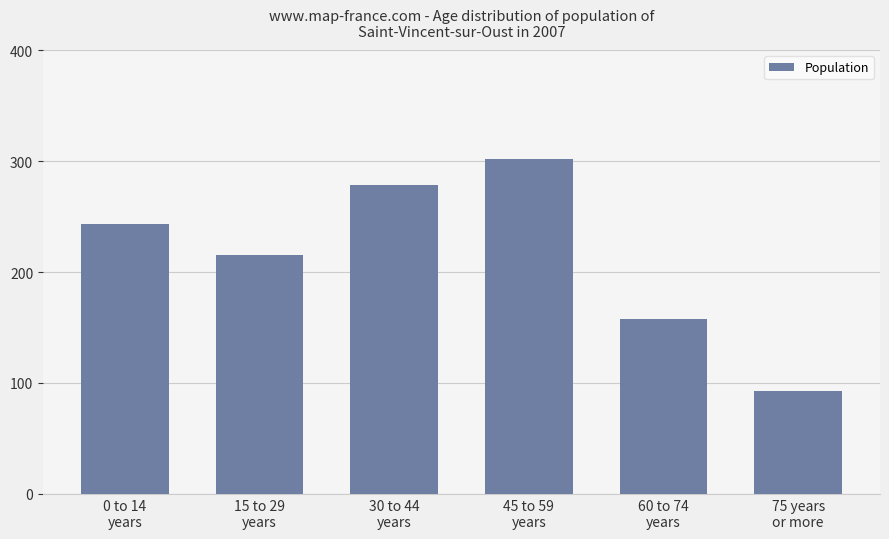

The value at 75 years
or more is 93. True or false?

True